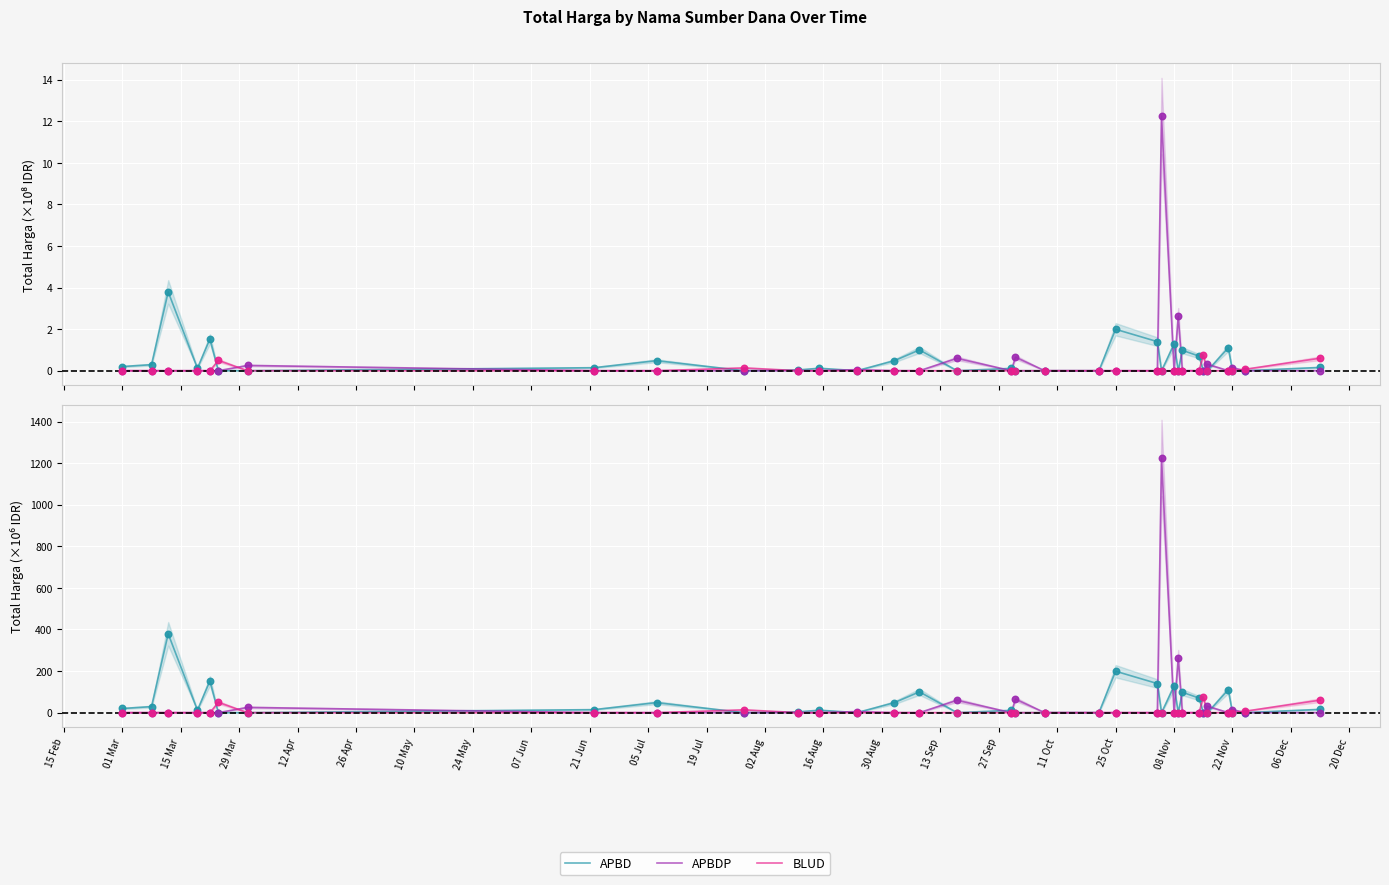

Which series contains the lowest Y value?

APBD